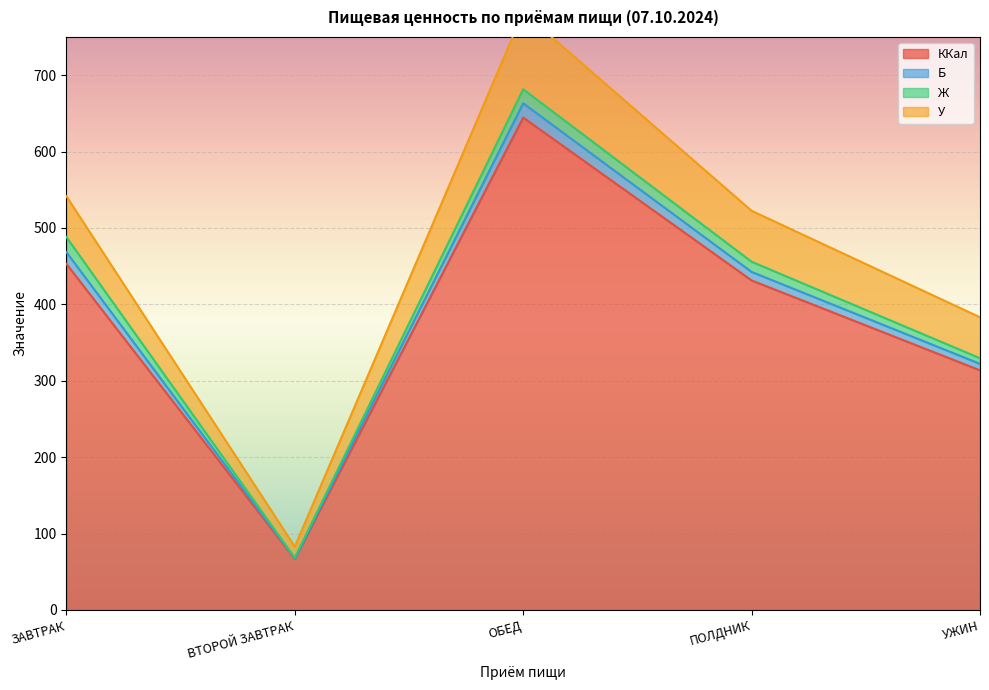

True or false: ККал has a value of 313.7 at УЖИН.

True